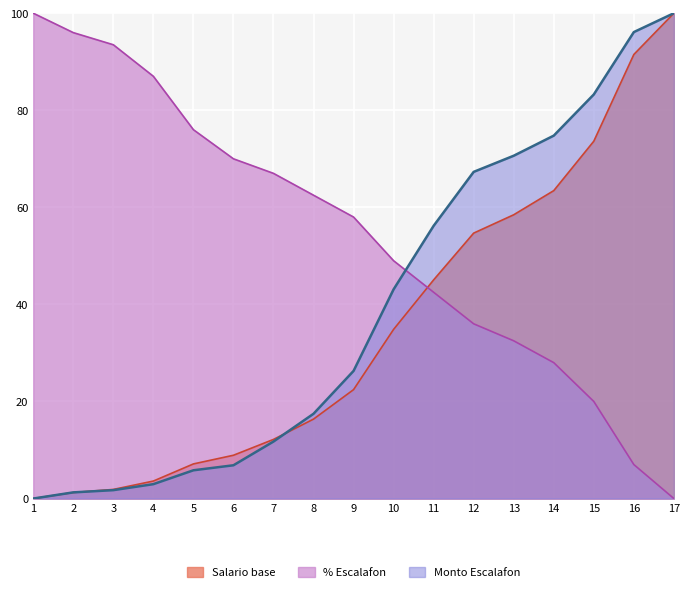

At which label is % Escalafon closest to 50?

10